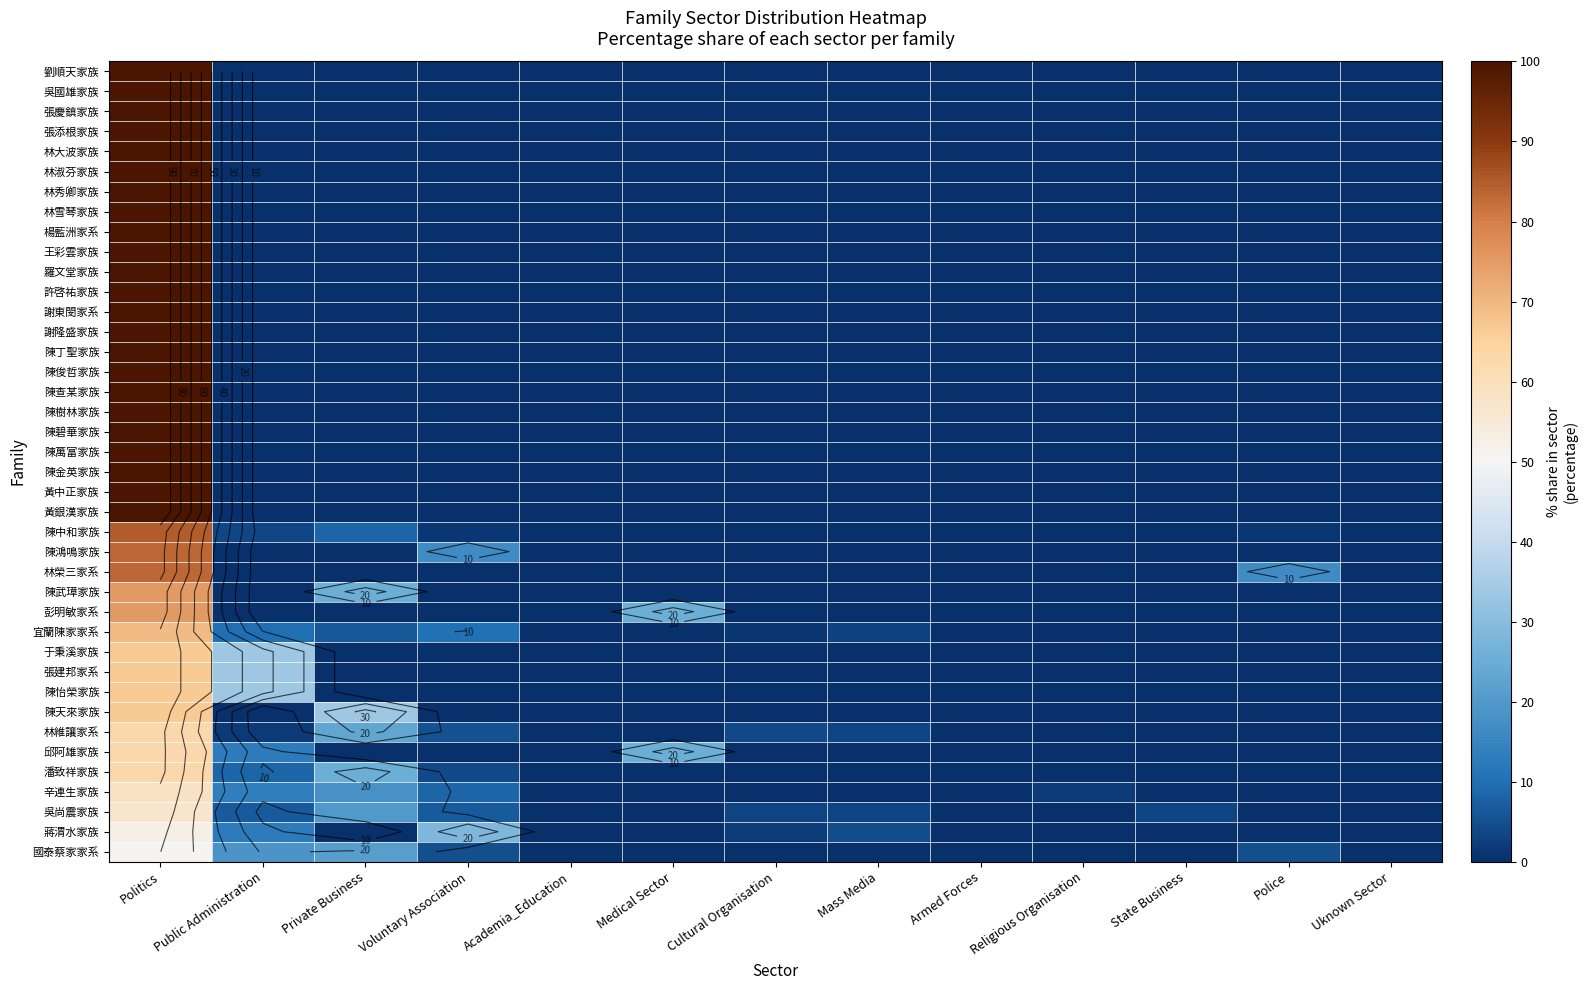

Rank the series by their maximum value, from highest to lowest.

劉順天家族, 吳國雄家族, 張慶鎮家族, 張添根家族, 林大波家族, 林淑芬家族, 林秀卿家族, 林雪琴家族, 楊藍洲家系, 王彩雲家族, 羅文堂家族, 許啓祐家族, 謝東閔家系, 謝隆盛家族, 陳丁聖家族, 陳俊哲家族, 陳查某家族, 陳樹林家族, 陳碧華家族, 陳萬富家族, 陳金英家族, 黃中正家族, 黃銀漢家族, 陳中和家族, 陳鴻鳴家族, 林榮三家系, 陳武璋家族, 彭明敏家系, 宜蘭陳家家系, 于秉溪家族, 張建邦家系, 陳怡榮家族, 陳天來家族, 林維讓家系, 邱阿雄家族, 潘致祥家族, 辛連生家族, 吳尚震家族, 蔣渭水家族, 國泰蔡家家系